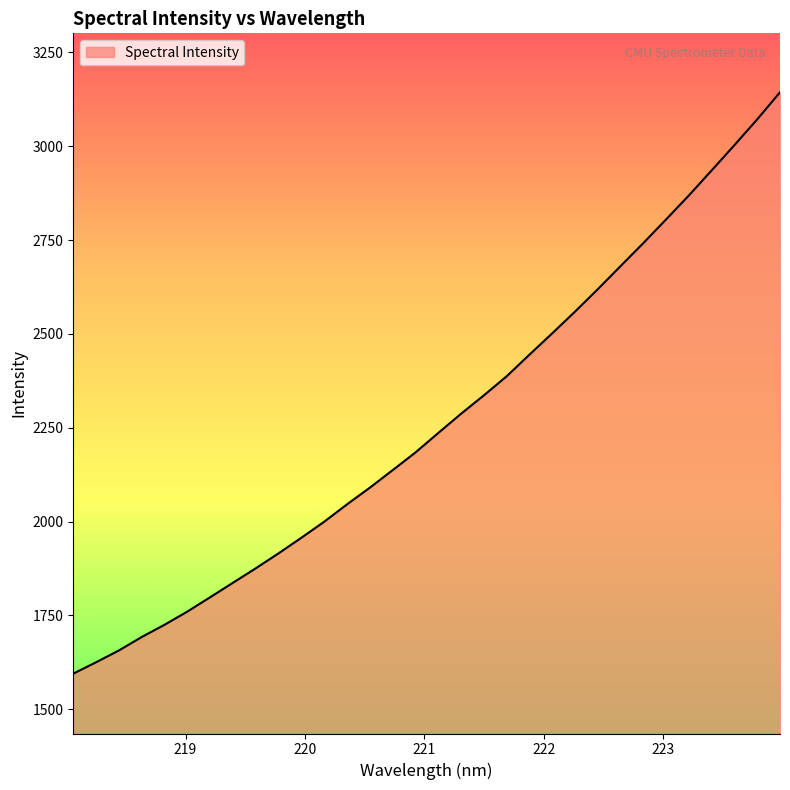

What is the greatest value displayed?

3143.8